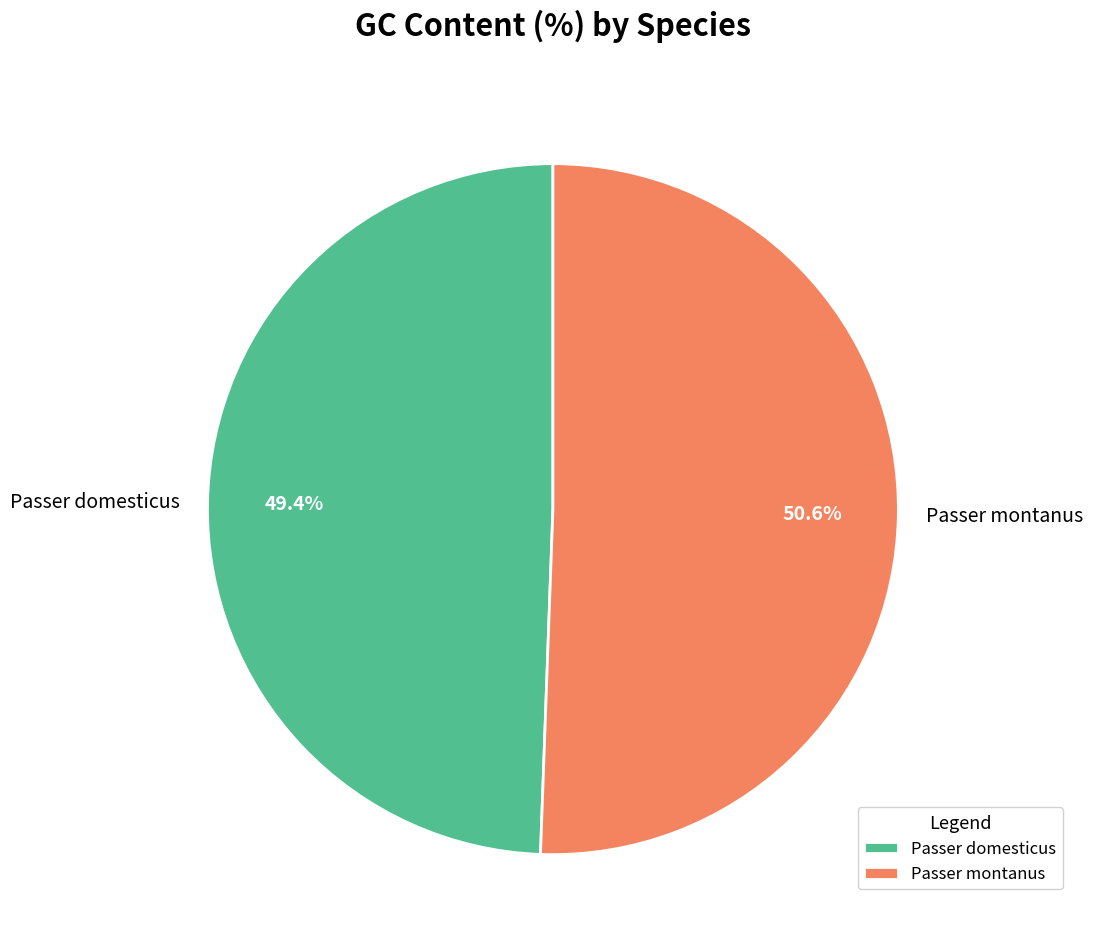

The Passer montanus slice represents 64% of the pie. True or false?

False